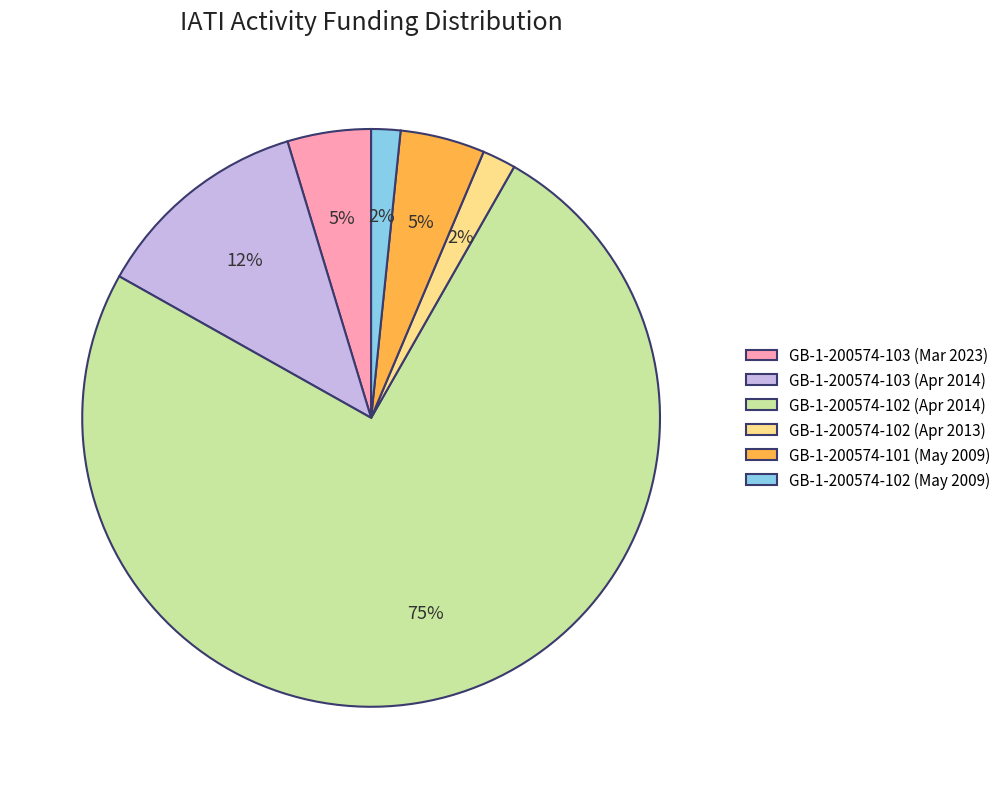

Is the sum of GB-1-200574-102 (Apr 2014) and GB-1-200574-103 (Apr 2014) greater than half?

Yes